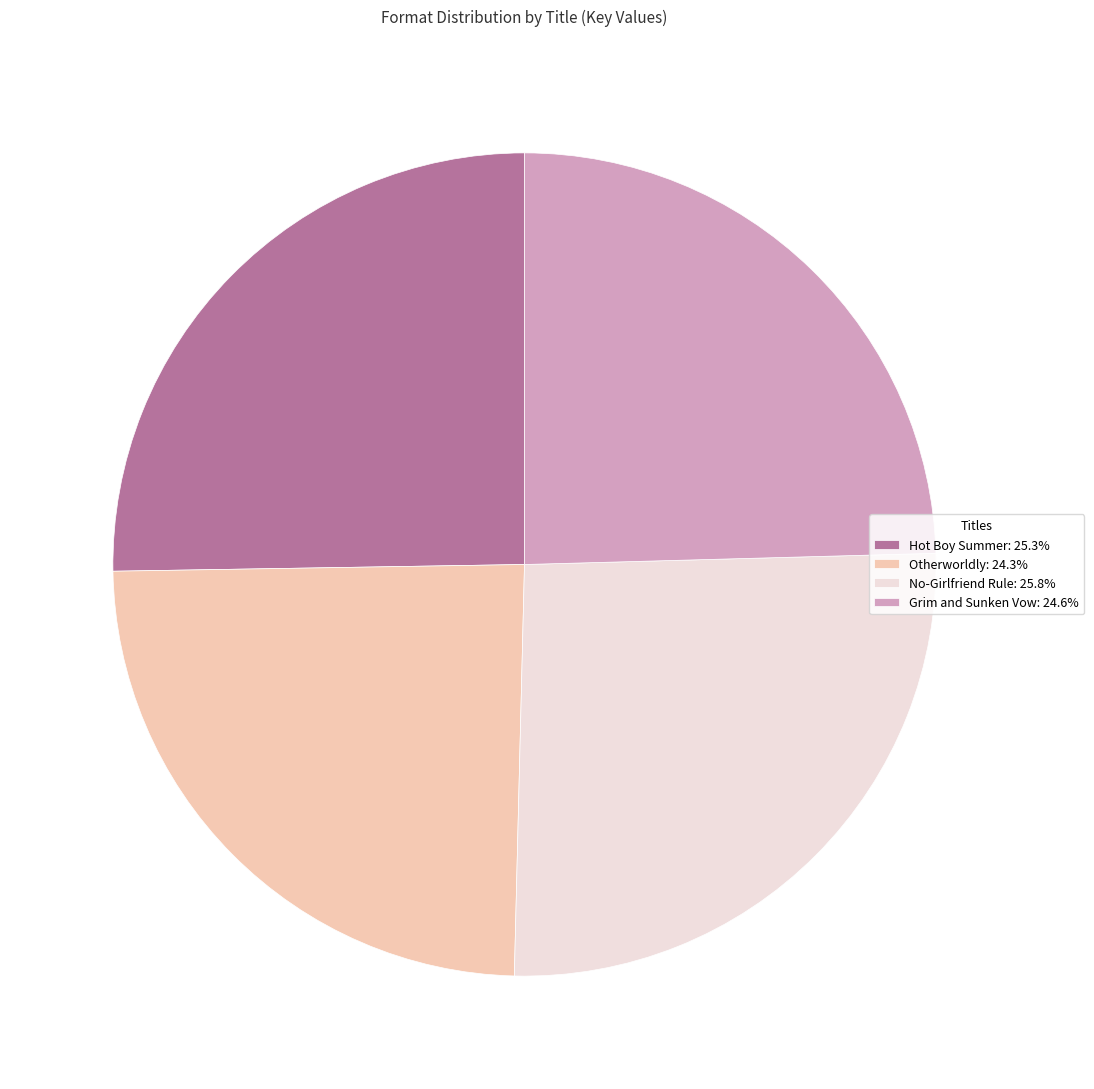

Which has a higher value, Otherworldly or Hot Boy Summer?

Hot Boy Summer